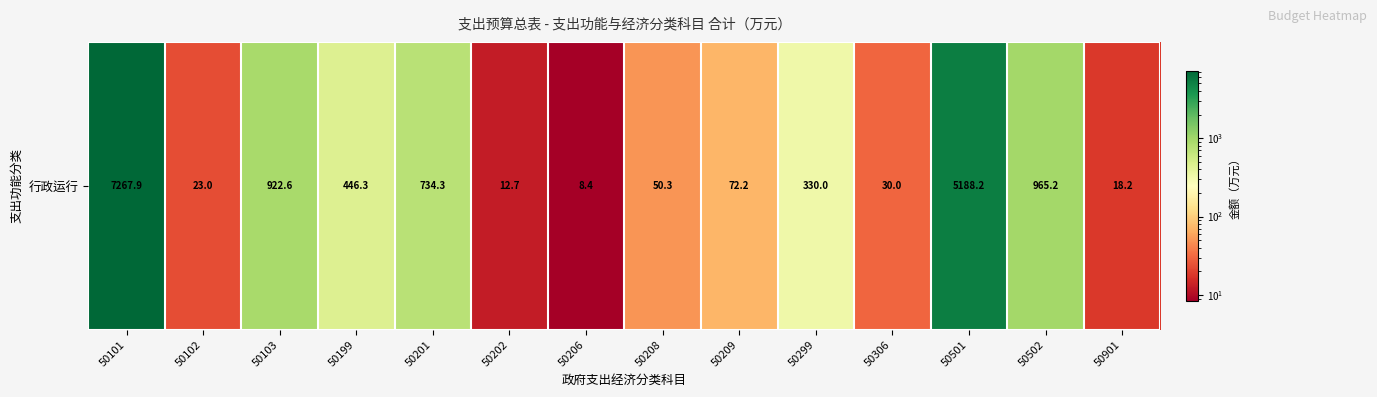

Which category has the highest value across all series?

50101